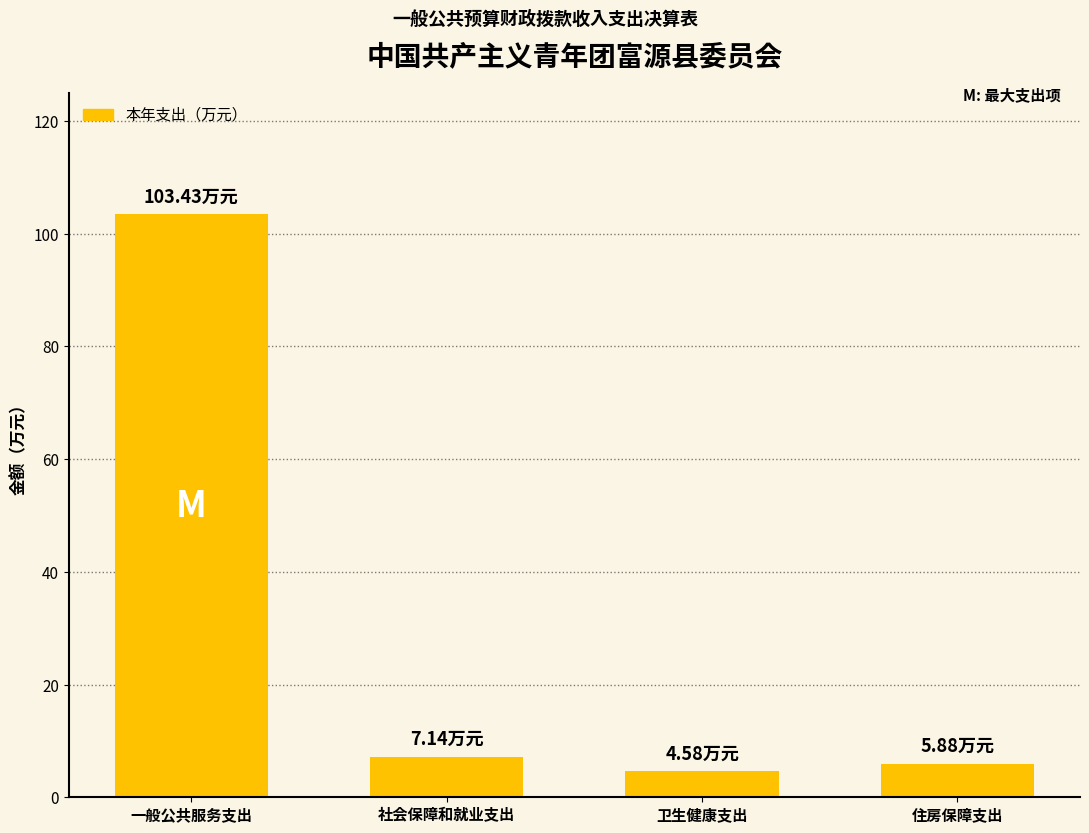

At which label is the value closest to 54?

社会保障和就业支出